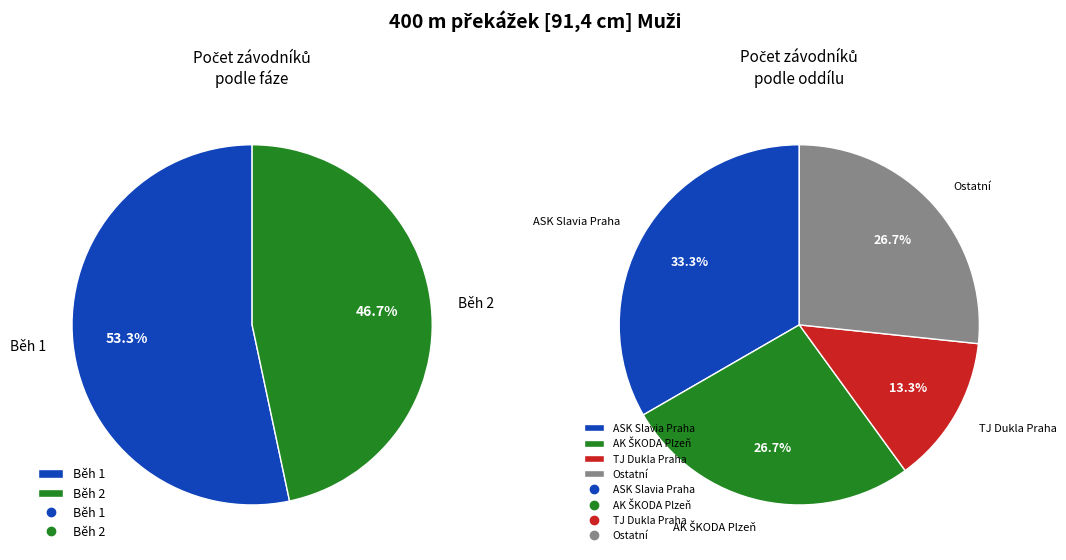

Rank the categories by value from highest to lowest.

Běh 1, Běh 2